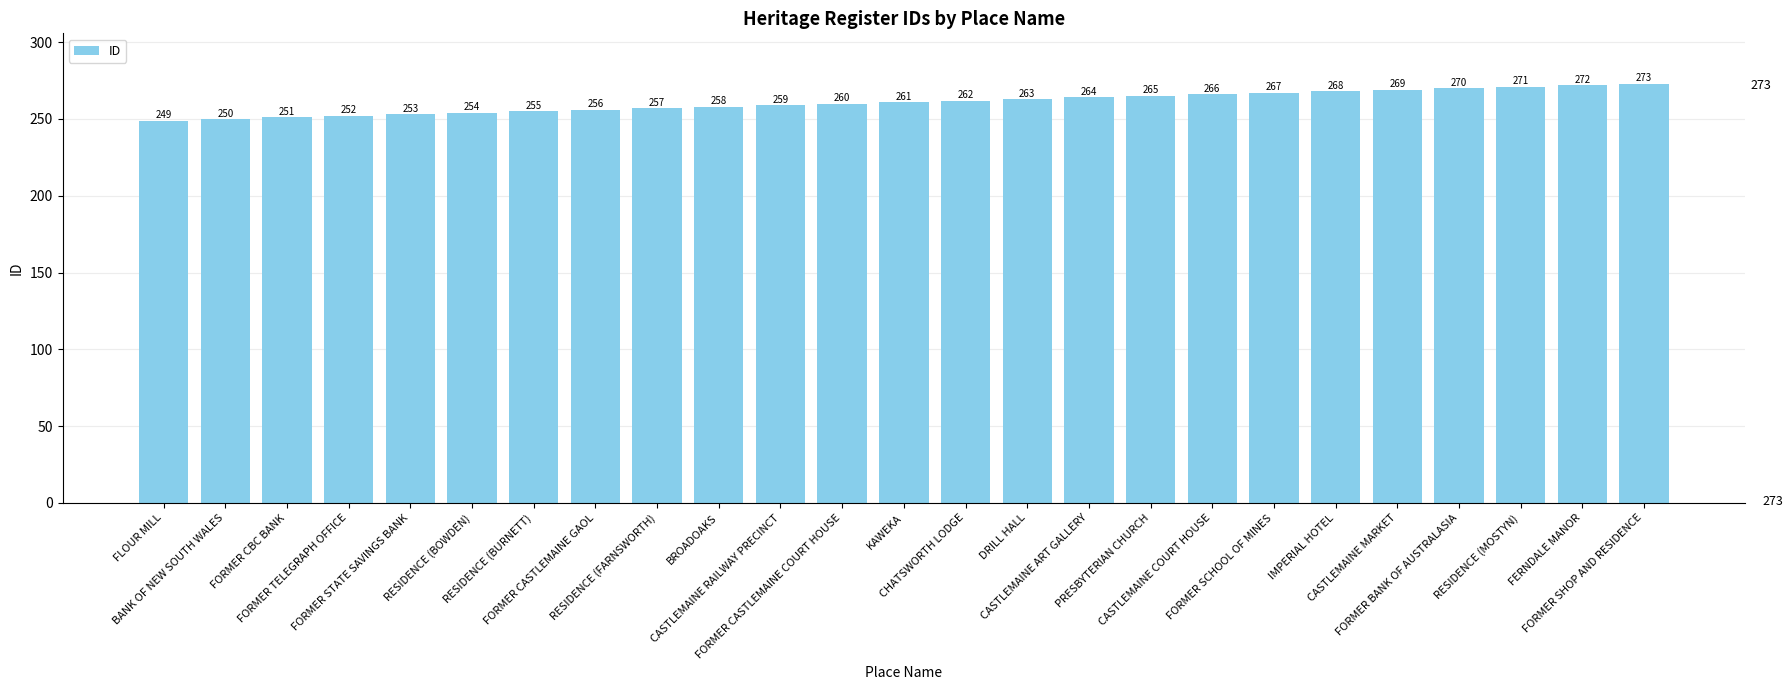

What value does the data have at FLOUR MILL, to the nearest 10?

250